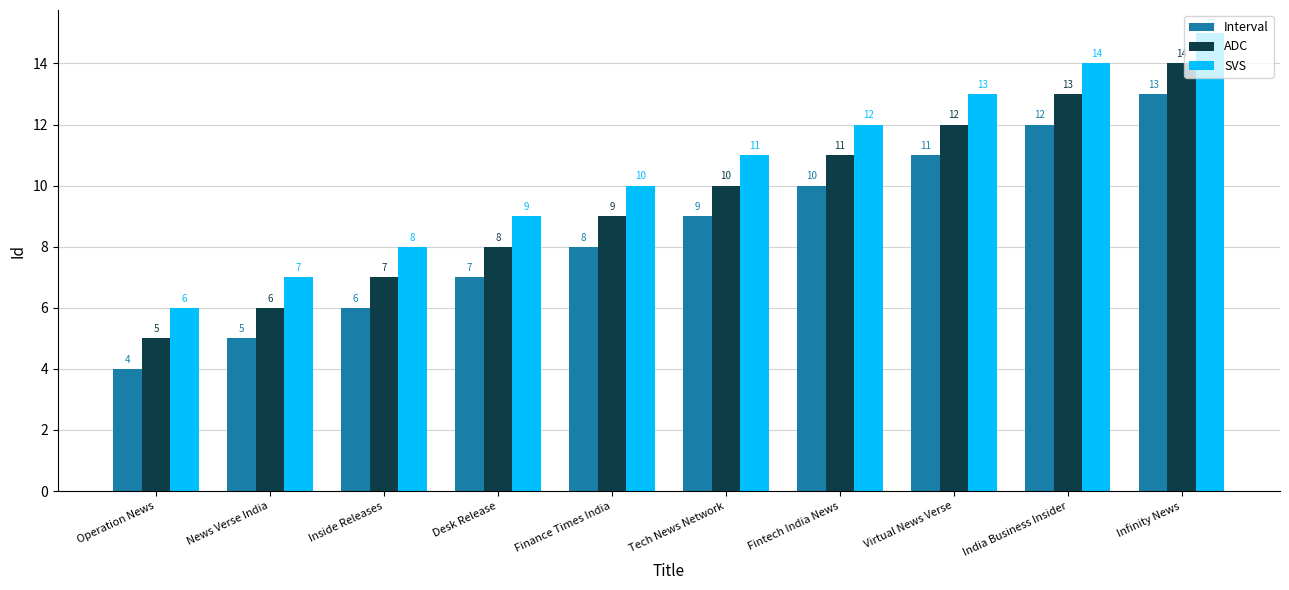

The ADC series shows 17 at Tech News Network. True or false?

False